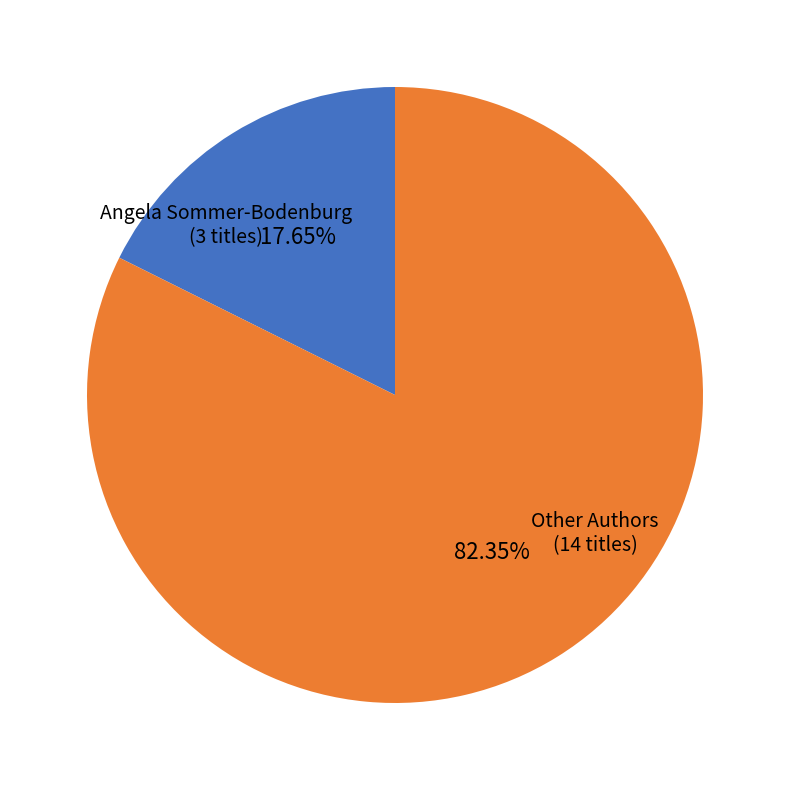

Rank the categories by value from highest to lowest.

Other Authors, Angela Sommer-Bodenburg